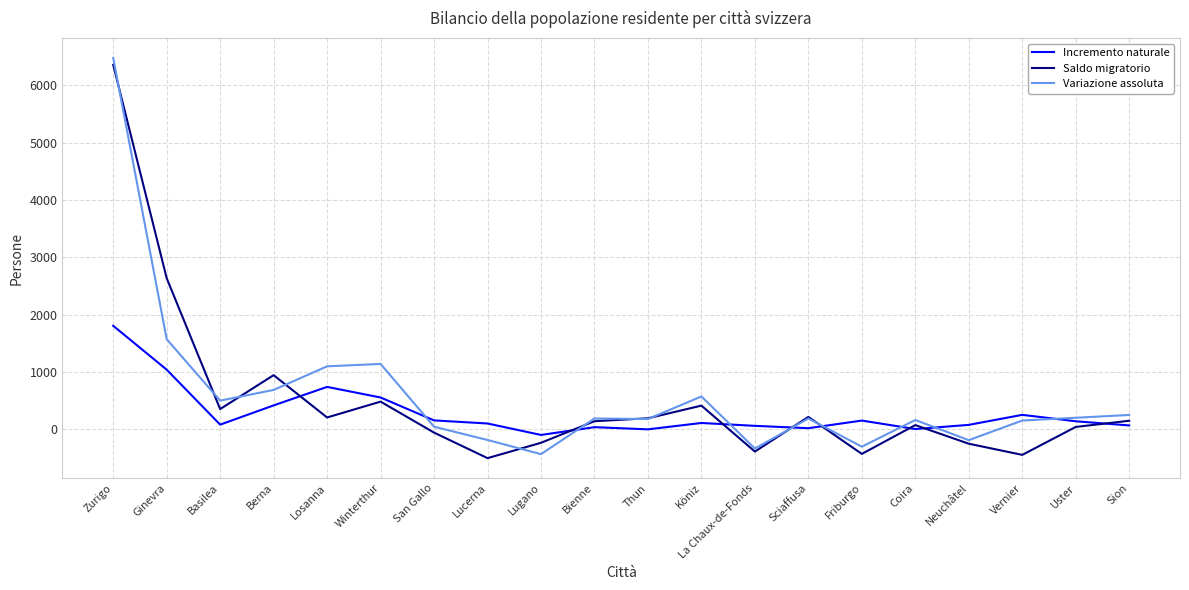

What position from the left is Berna?

4